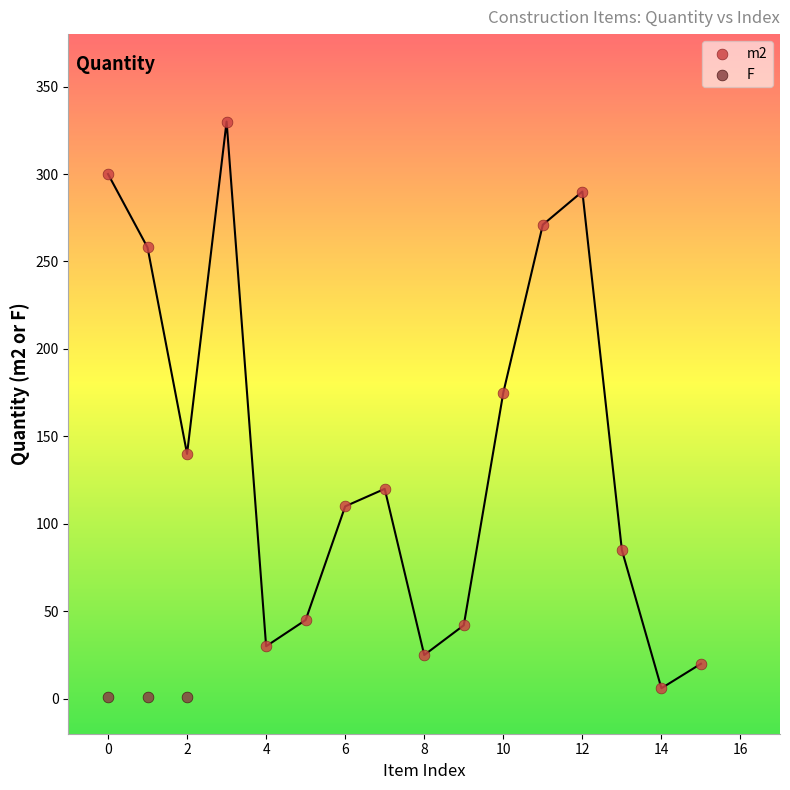

Which series contains the highest Y value?

m2